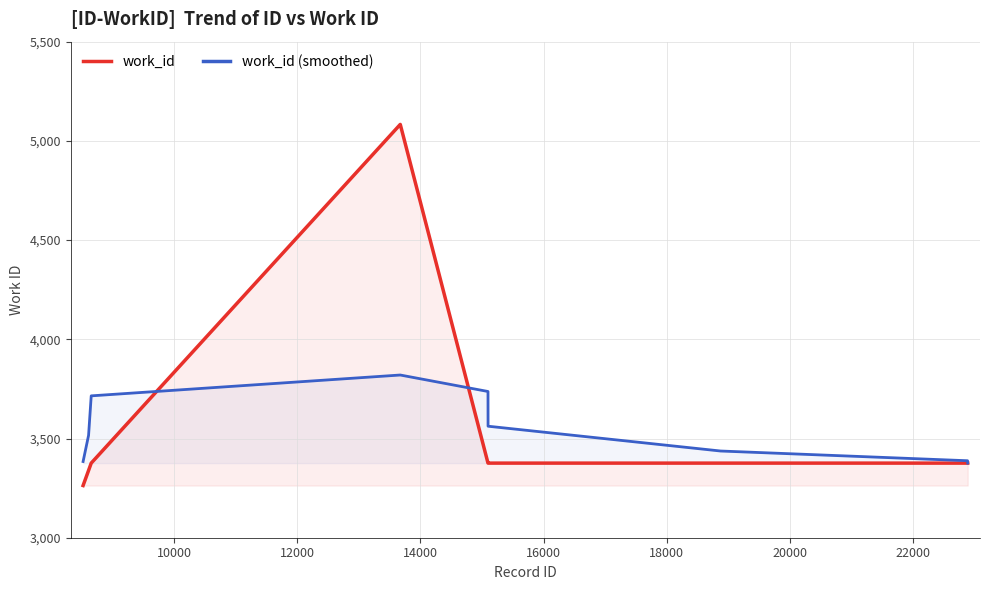

Which series has the widest spread of values?

work_id